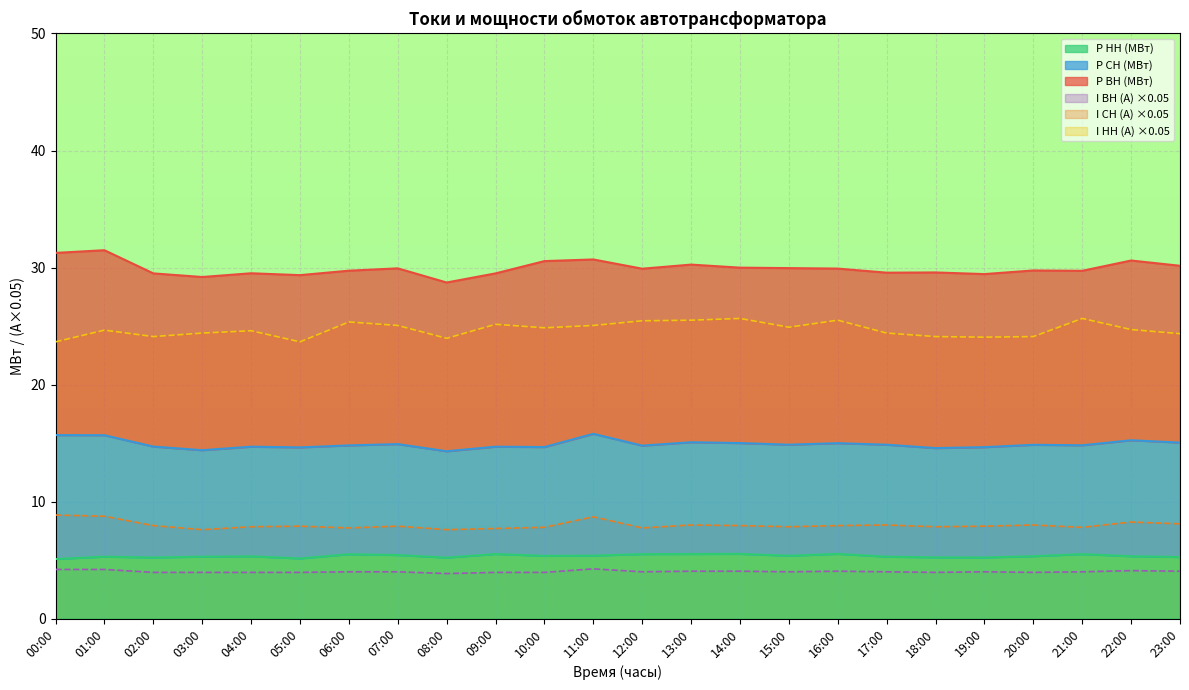

True or false: I НН (А) has a value of 25.2 at 09:00.

True